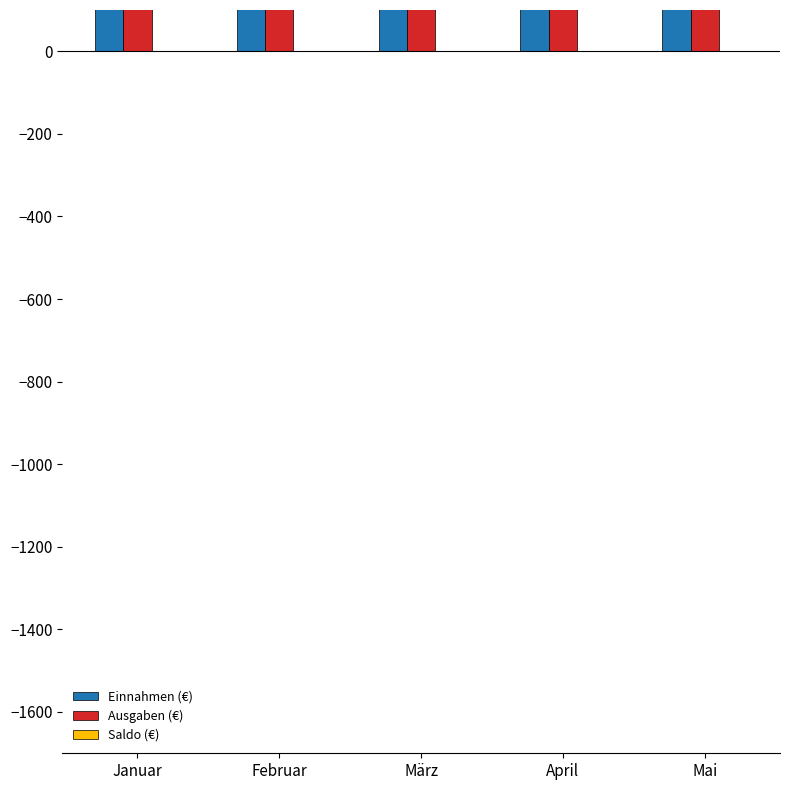

Reading left to right, what are all the values shown in this chart?

Einnahmen (€): 1200	1300	1500	1400	1600
Ausgaben (€): 600	700	800	750	850
Saldo (€): 0	0	0	0	0